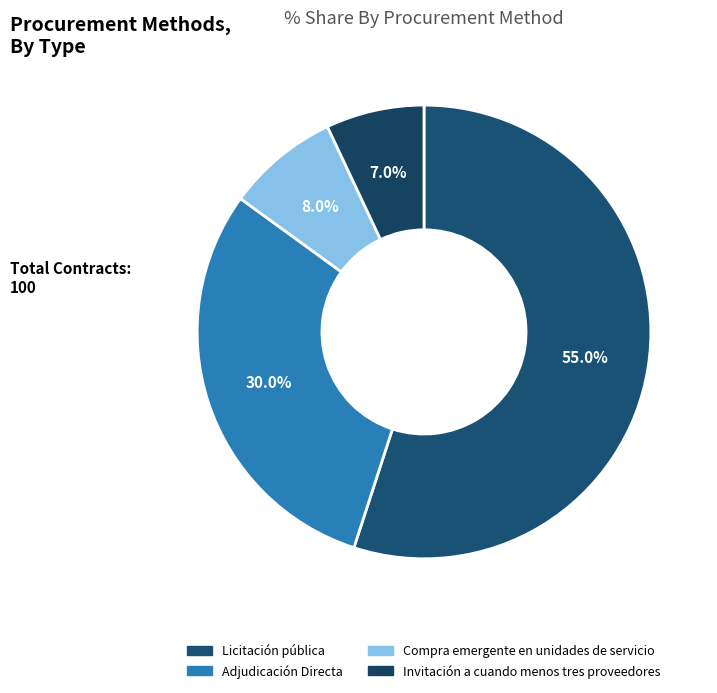

To the nearest percent, what is the combined percentage of Adjudicación Directa and Invitación a cuando menos tres proveedores?

37%